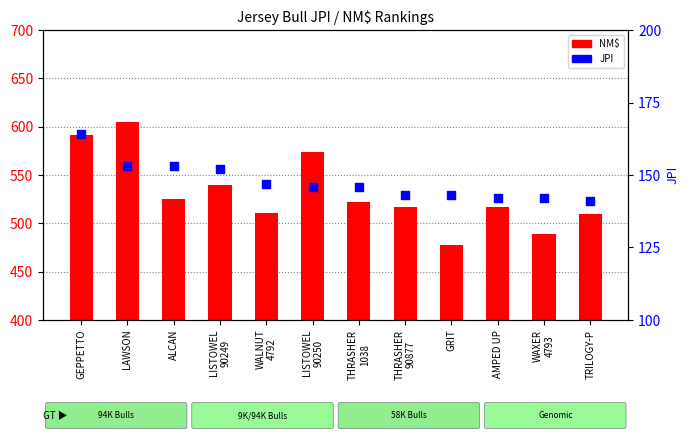

Which series has the largest total across all categories?

NM$